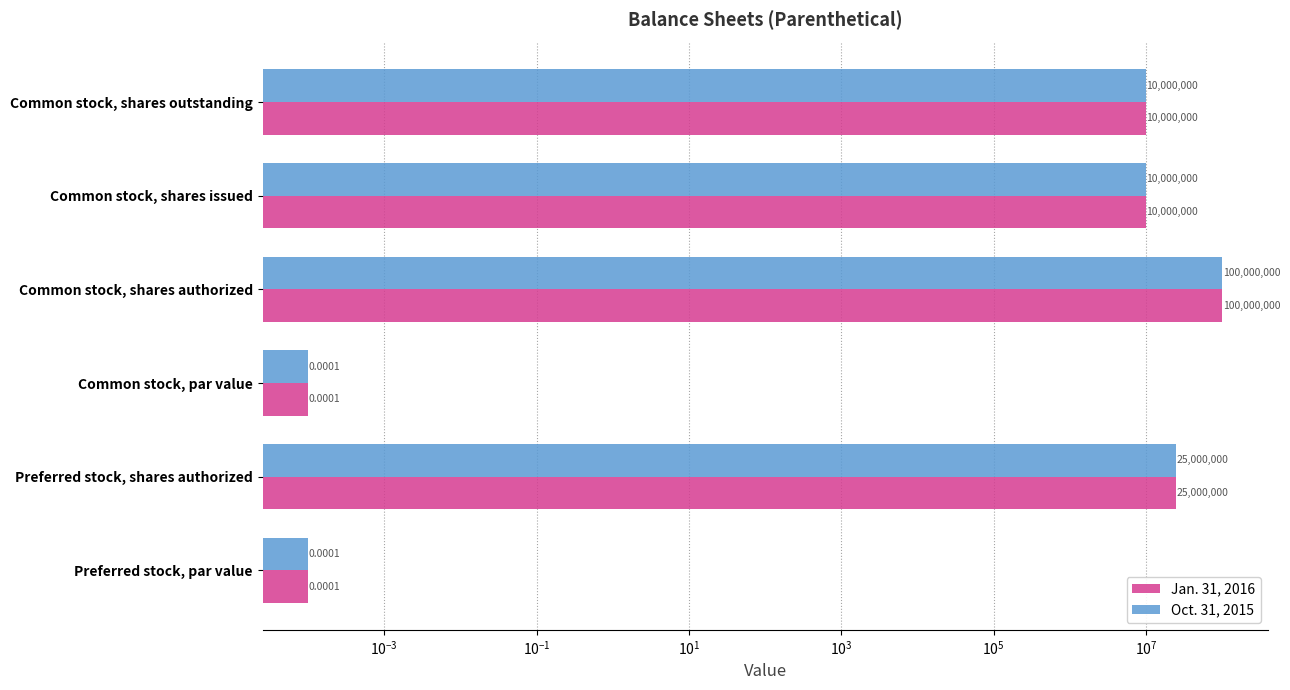

How many data points in Oct. 31, 2015 are less than 10000000?

2